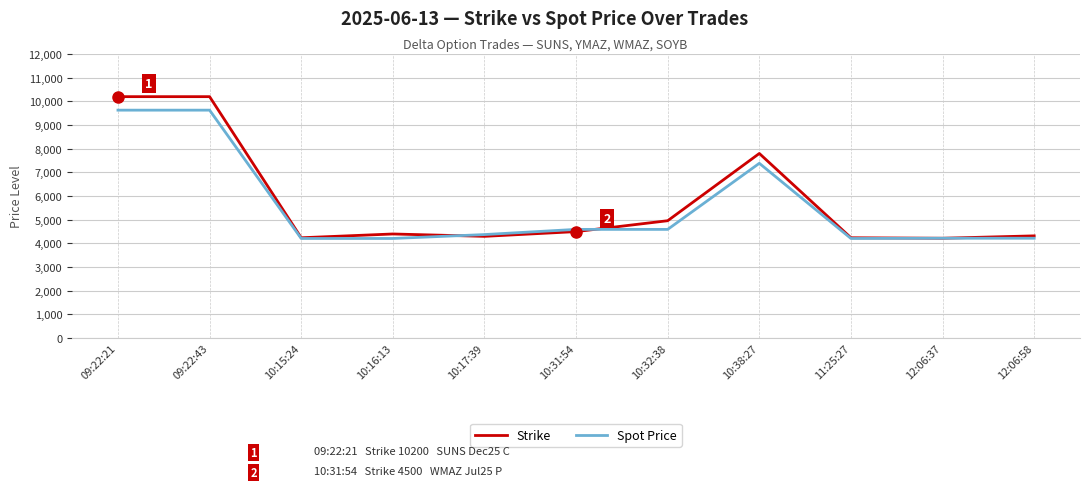

Which series has the largest range (max minus min)?

Strike